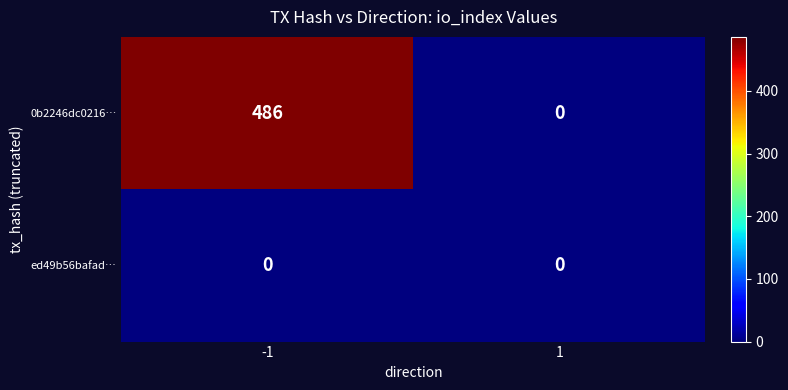

Reading right to left, list all the values displayed in this chart.

0b2246dc0216…: 0	486
ed49b56bafad…: 0	0